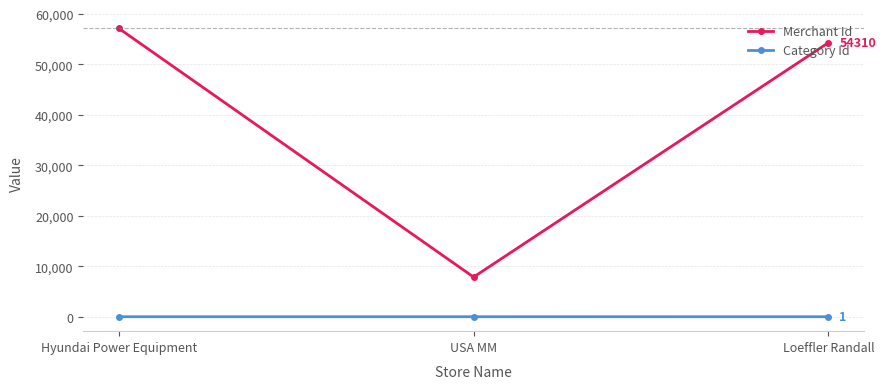

What is the difference between the maximum and minimum values in the Merchant Id series?

49285